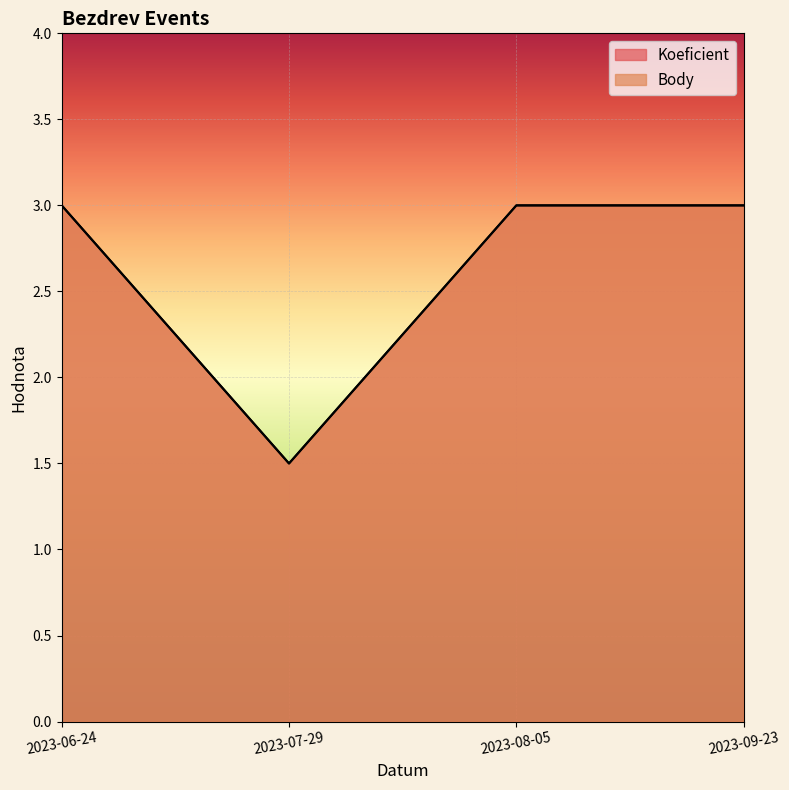

What is the value of the Koeficient point at the 2nd from the left?

1.5